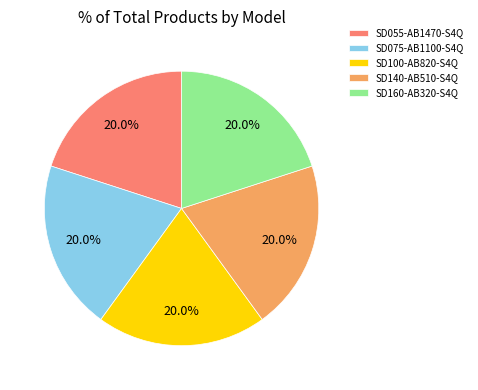

Is it true that SD100-AB820-S4Q is 20% of the pie?

True